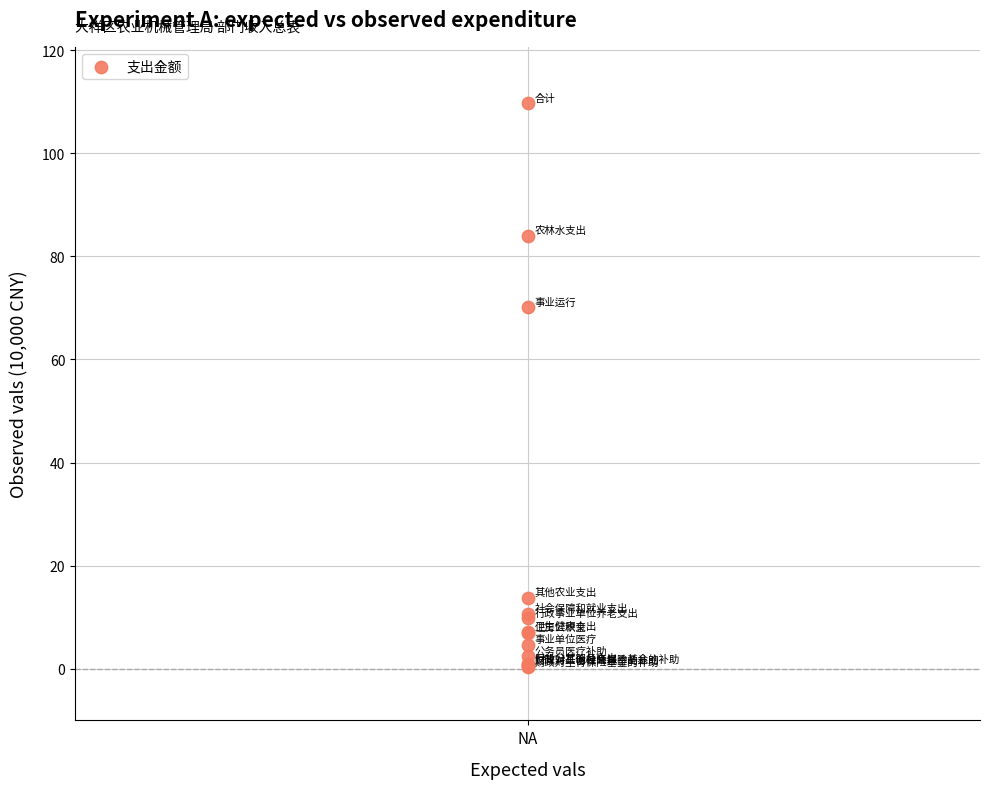

What Y value in the scatter plot is closest to 54?

70.1